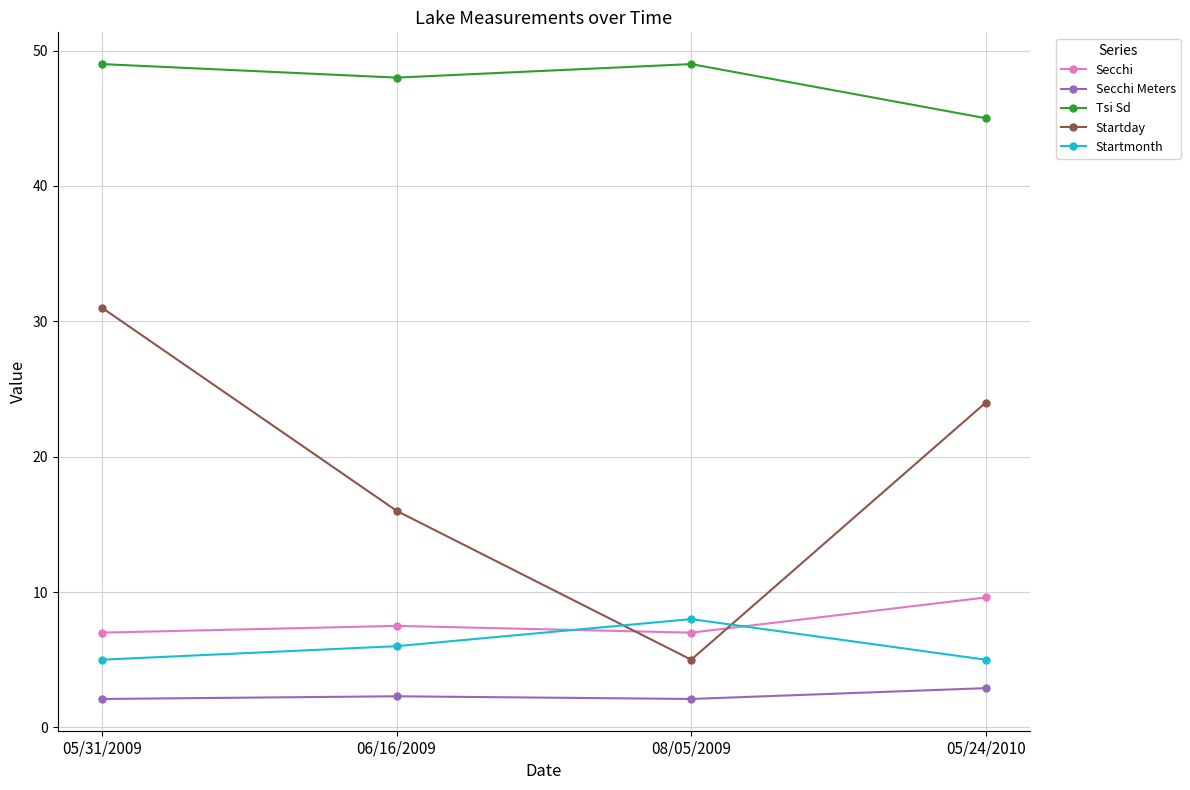

Is the value of Secchi at 08/05/2009 greater than the value of Secchi Meters at 05/31/2009?

Yes